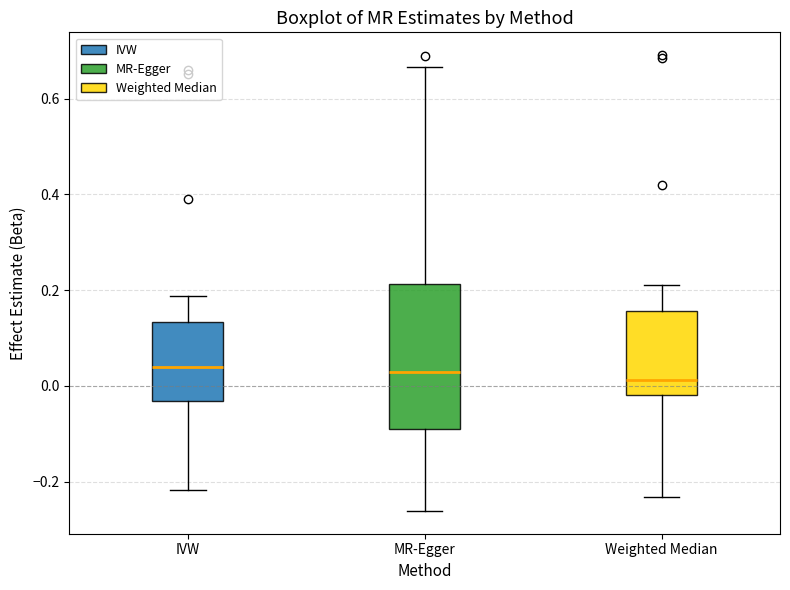

Where is the upper edge of the box for Weighted Median on the y-axis? The values are not printed on the chart, so give them approximately, as read against the axis.

0.16